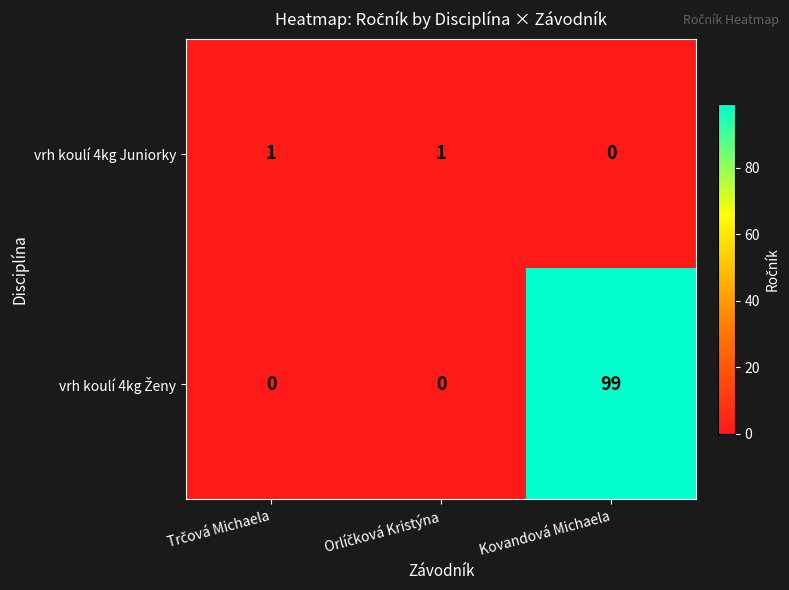

Is it true that vrh koulí 4kg Juniorky equals 1 at Kovandová Michaela?

False